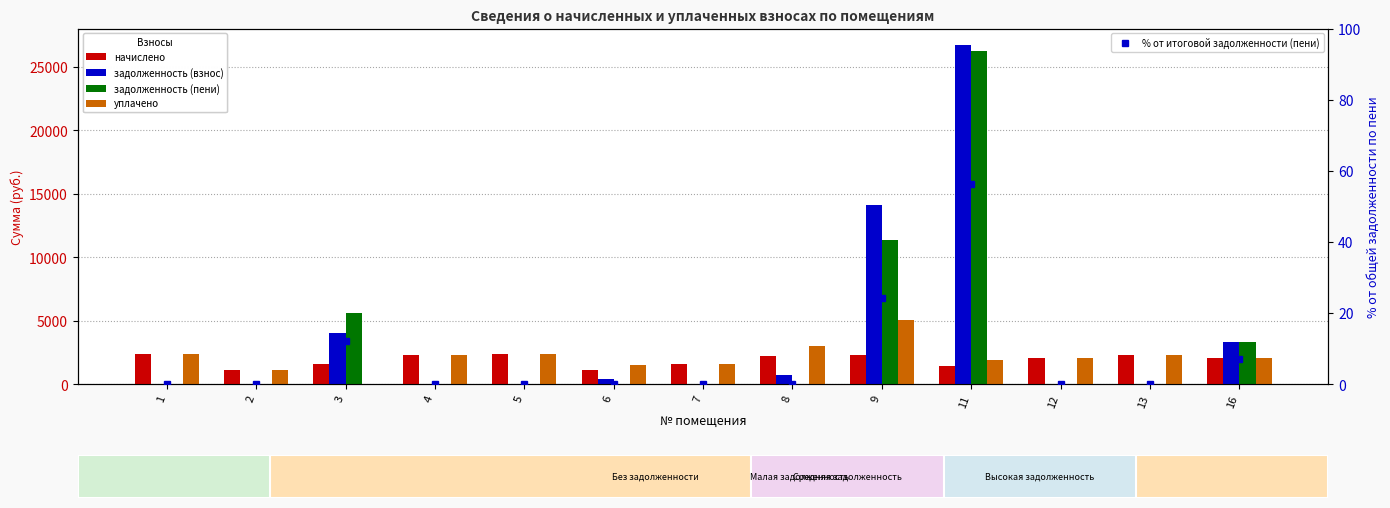

Is it true that задолженность (взнос) equals 15595.4 at 5?

False